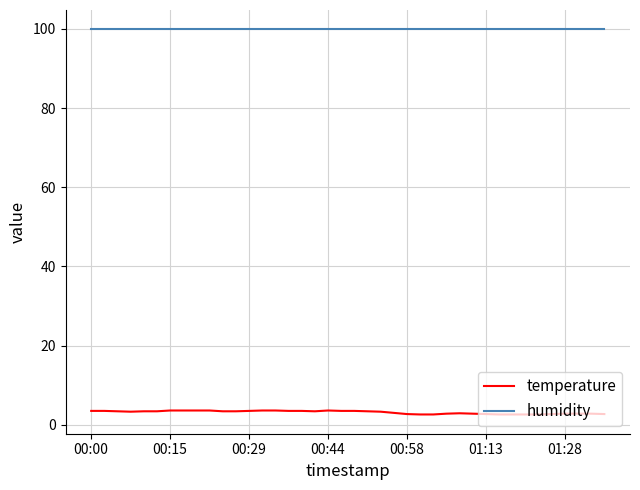

What is the maximum value shown in the chart?

99.9